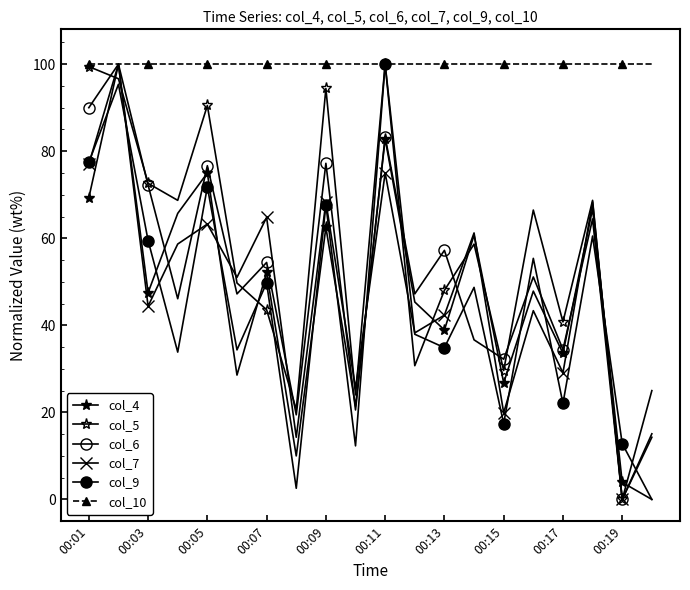

What is the average value of the col_6 series?

51.8